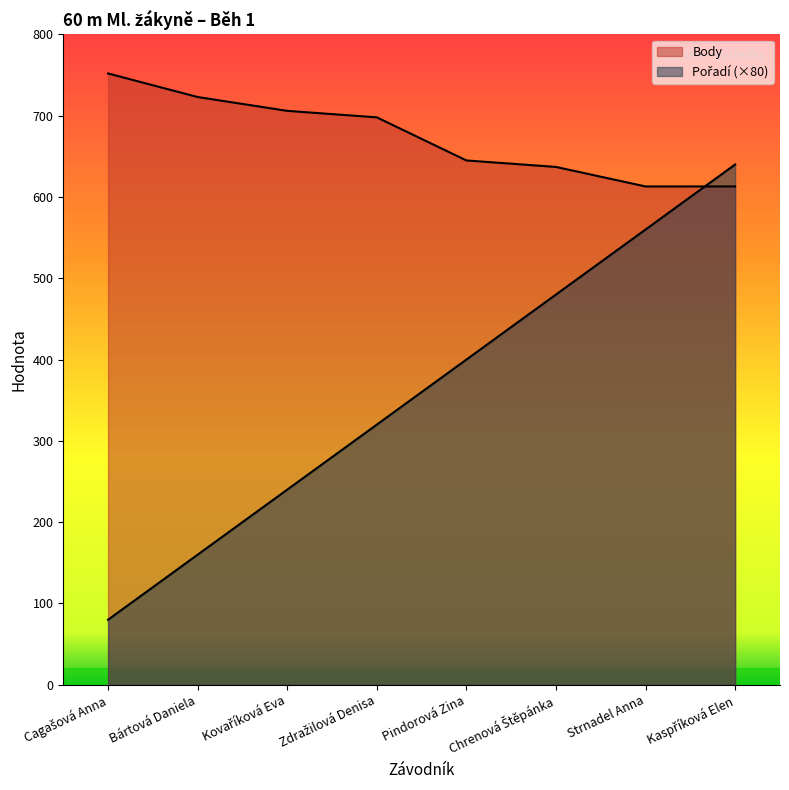

Is it true that Body equals 951 at Bártová Daniela?

False